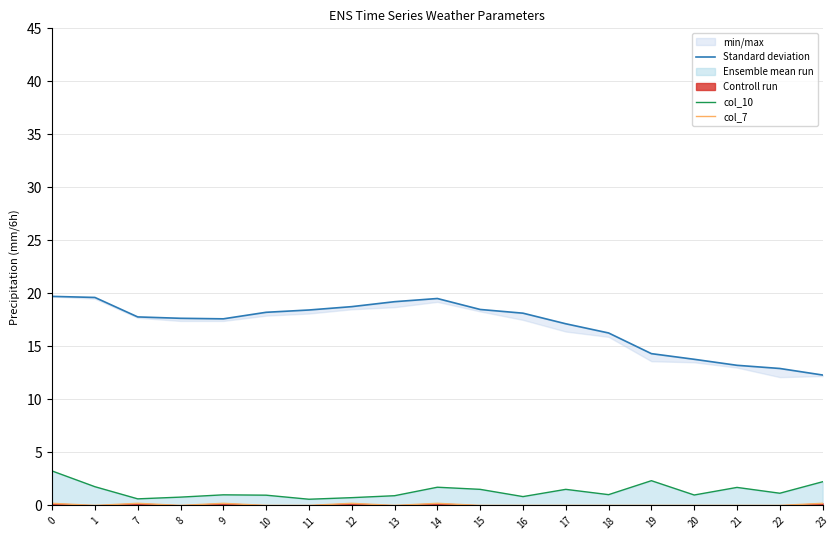

What is the value of the col_10 point at the 10th from the left?

1.7